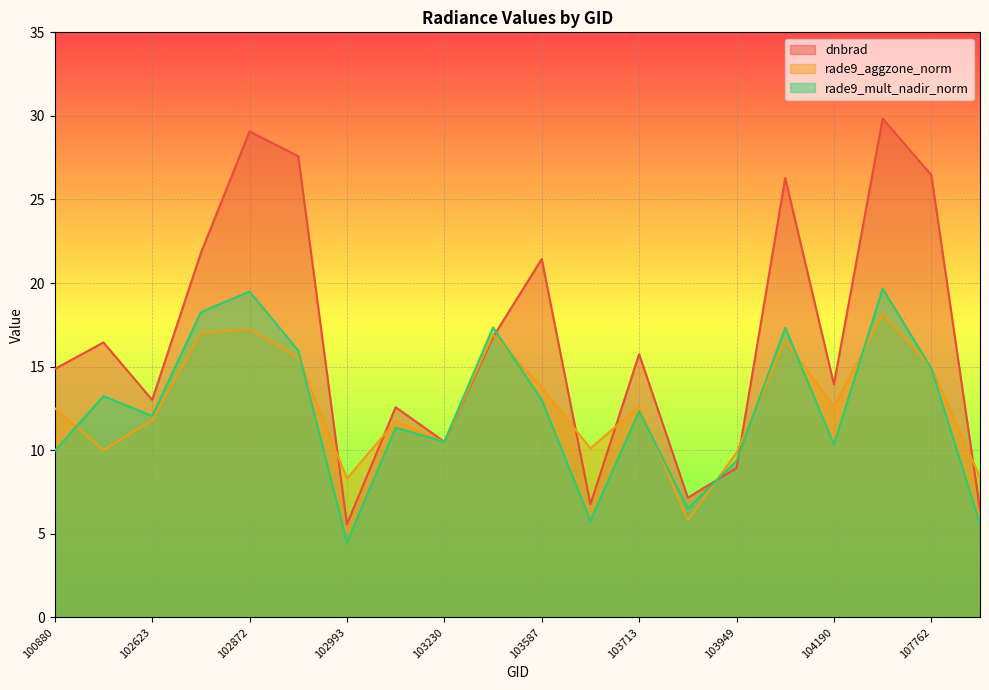

How many interior local valleys does the dnbrad series have?

6